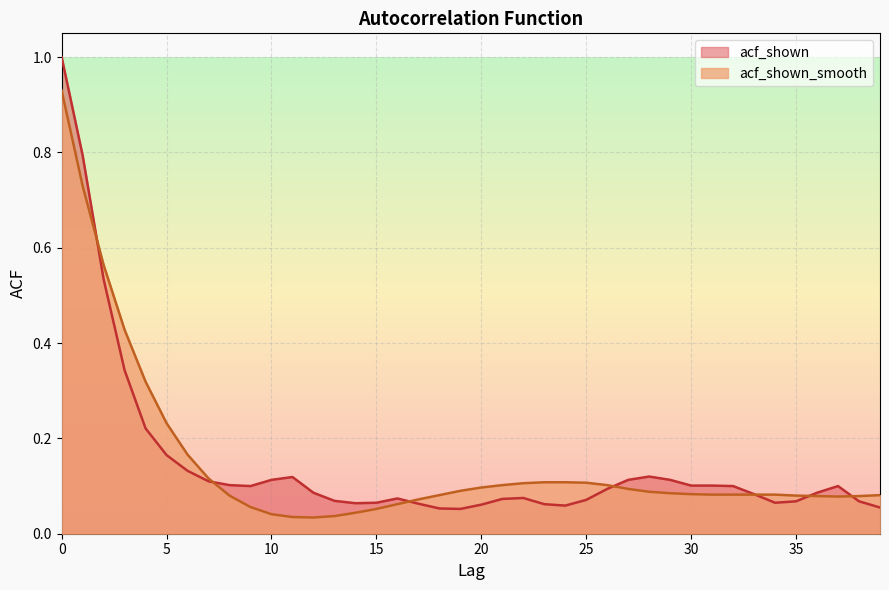

How many lines are shown in the chart?

2